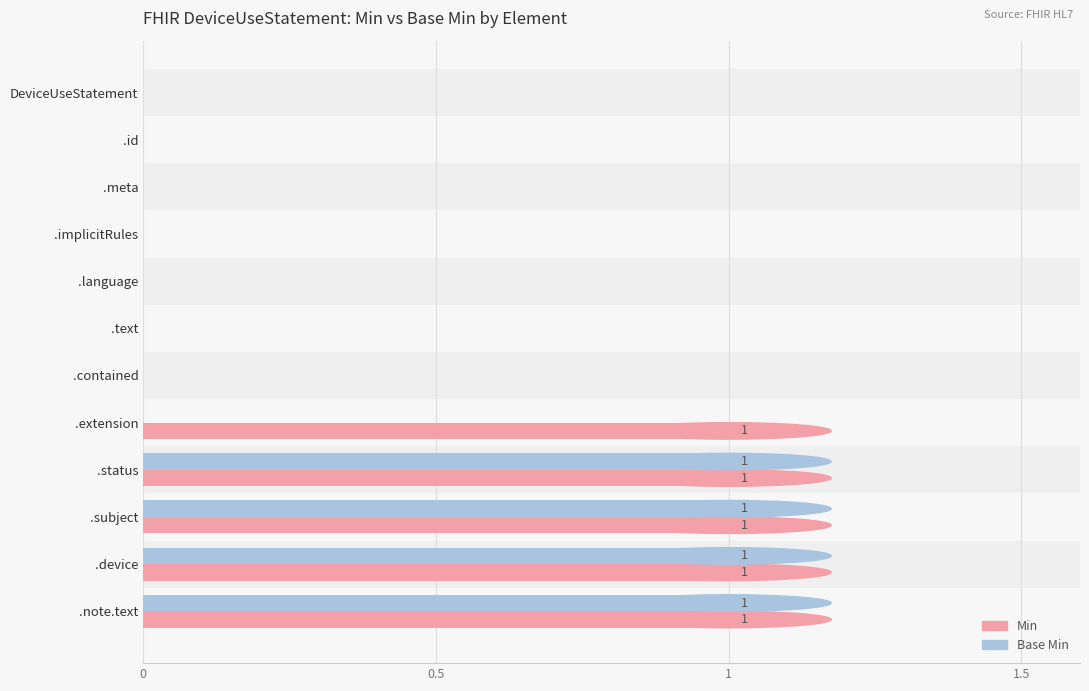

What is the sum of all Min values?

5